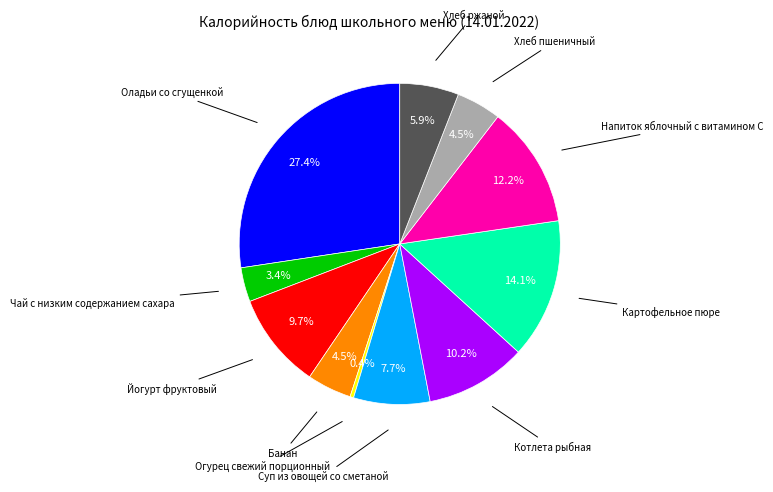

Is there any slice that represents more than half of the pie?

No